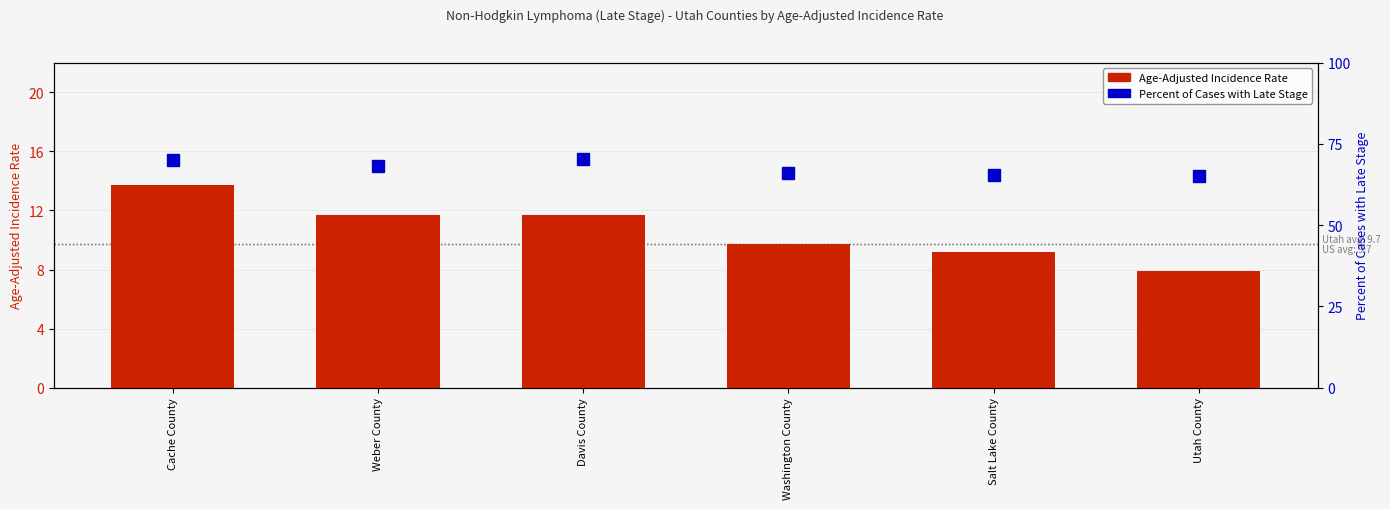

Does the chart contain any negative values?

No